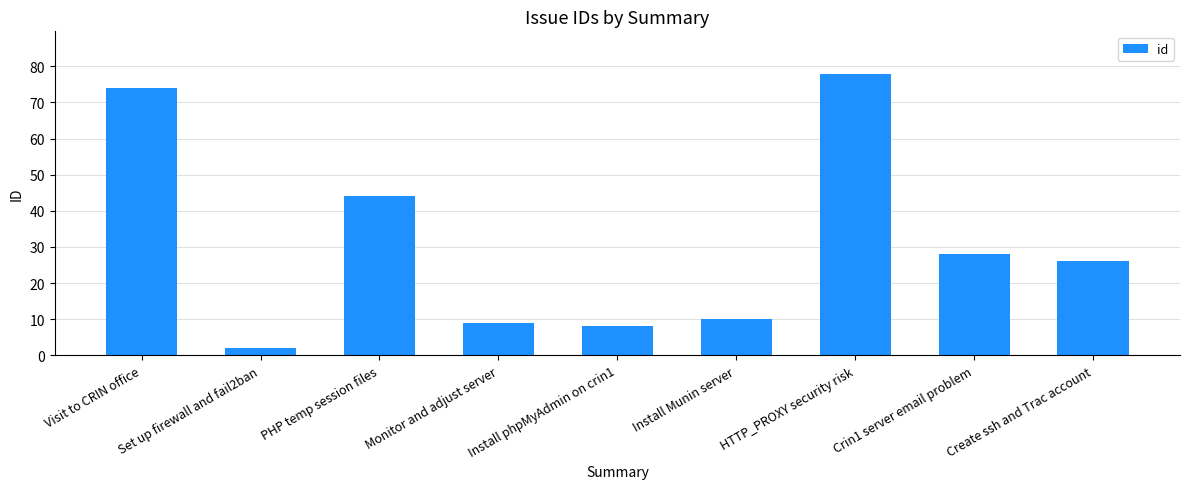

What is the difference between the maximum and minimum values?

76